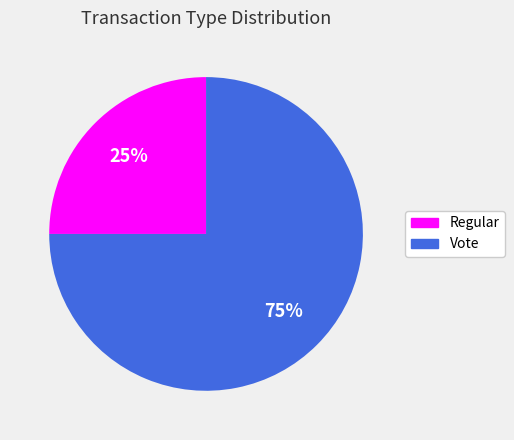

Rank the categories by value from lowest to highest.

Regular, Vote